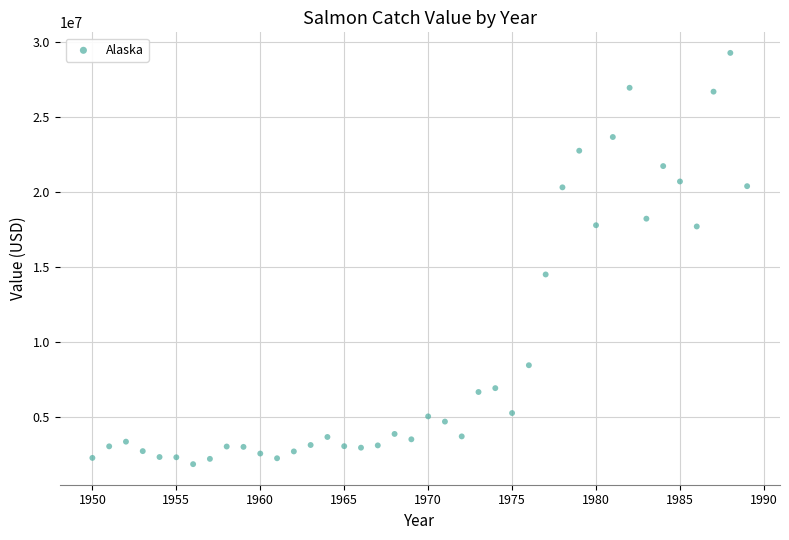

What Y value in the scatter plot is closest to 15562190?

14499570